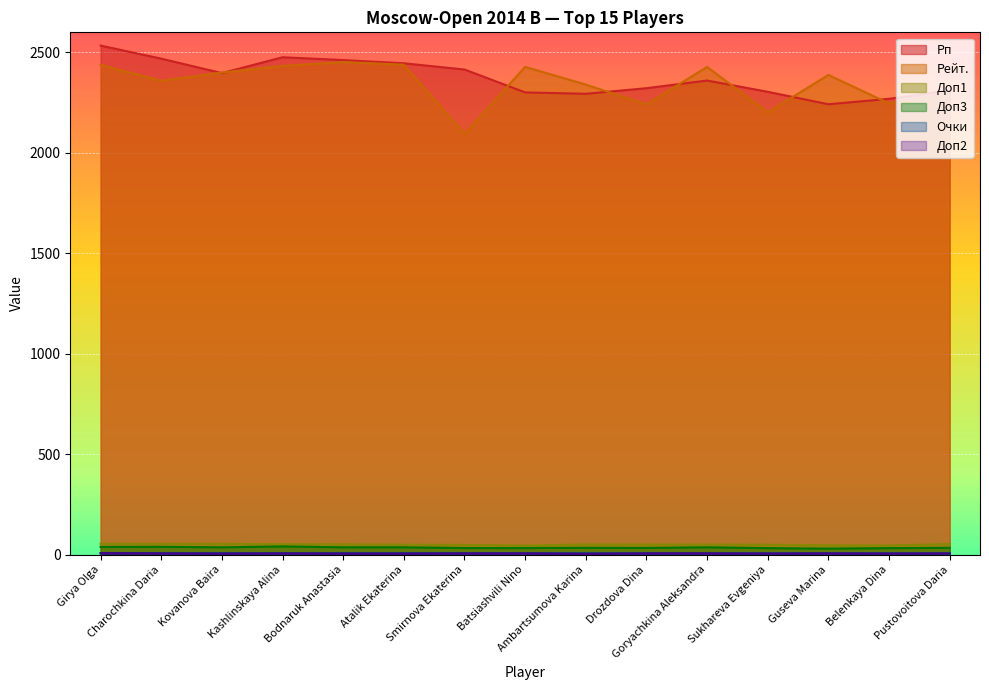

At which category is the sum across all series the highest?

Girya Olga